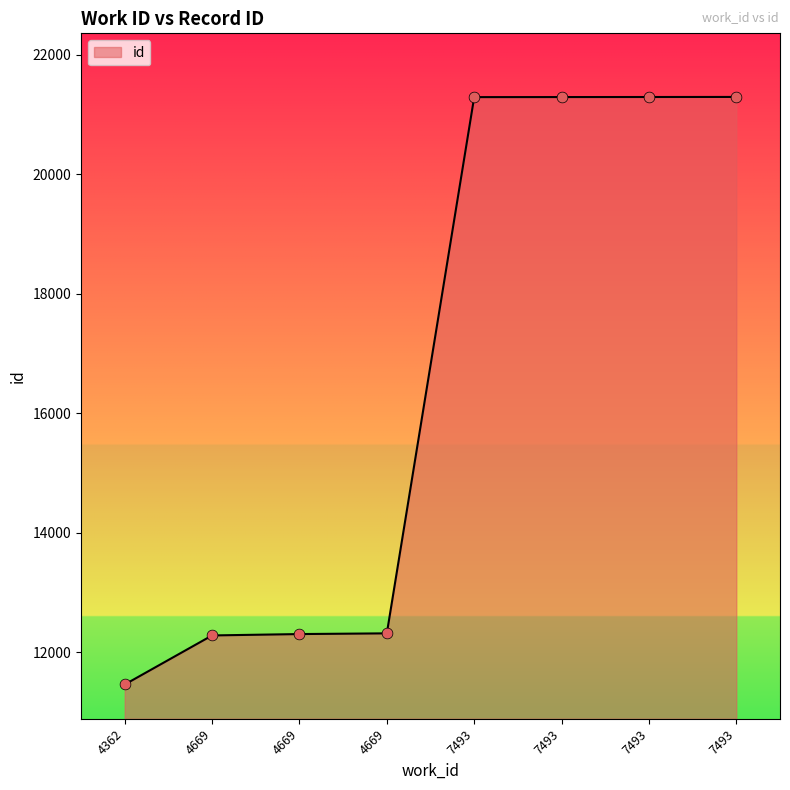

Approximately how many times larger is the value at 4669 compared to 4362?

1.1